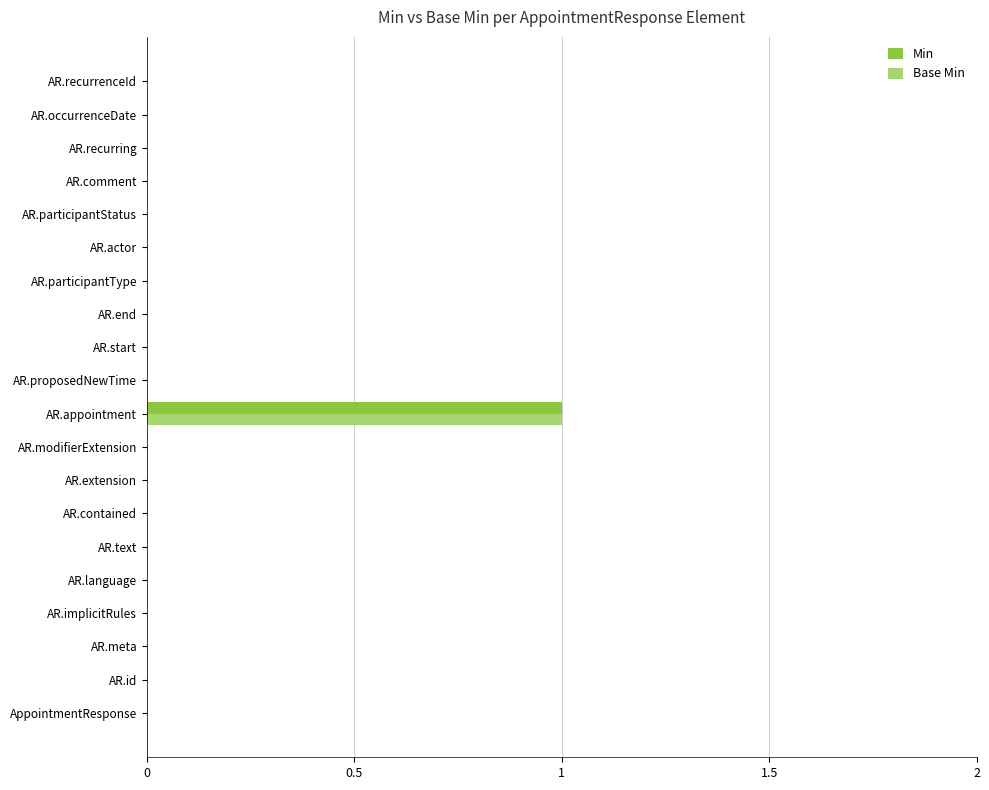

True or false: Base Min has a value of 0 at AR.recurring.

True